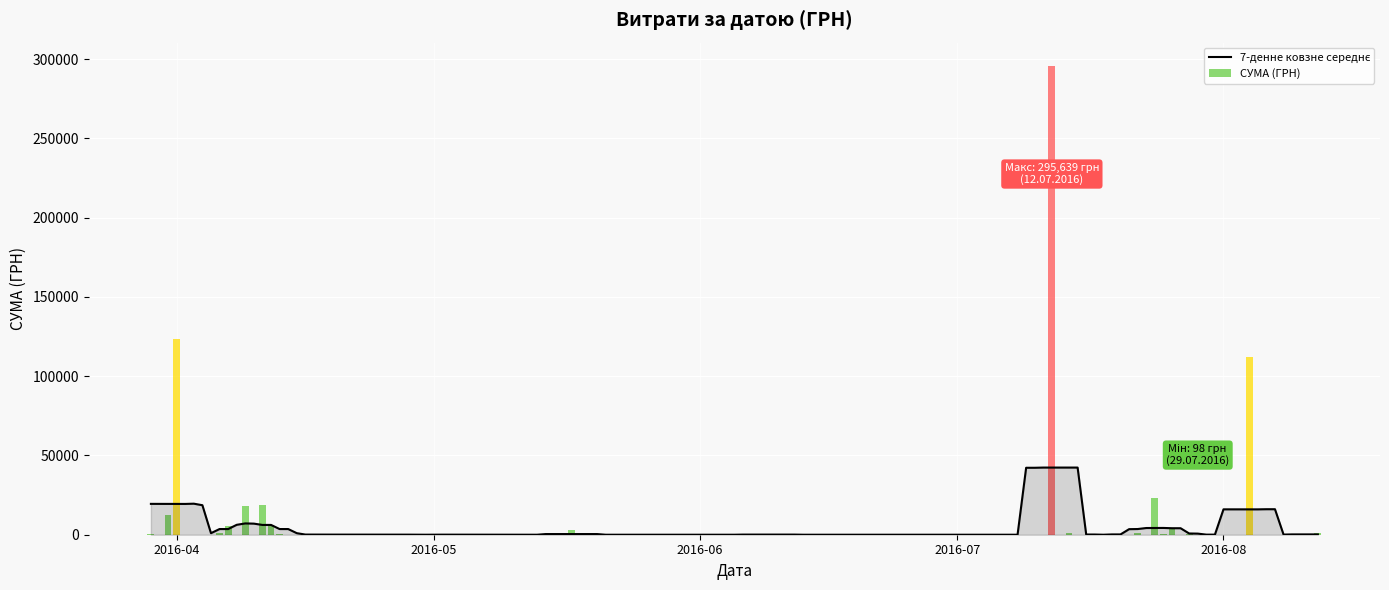

Does the chart contain any negative values?

No